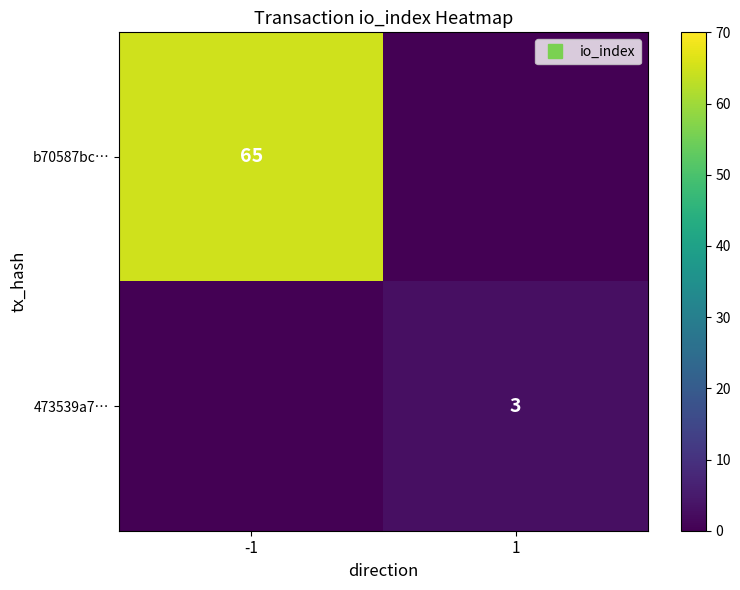

List the series in order of their peak value, highest first.

b70587bc…, 473539a7…